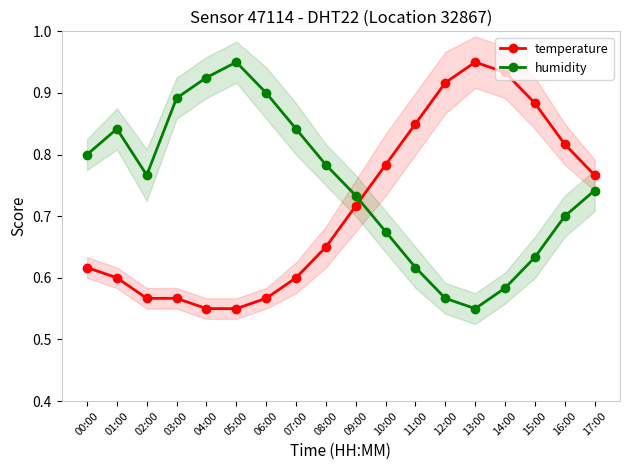

Rank the series at 05:00 from highest to lowest value.

humidity, temperature